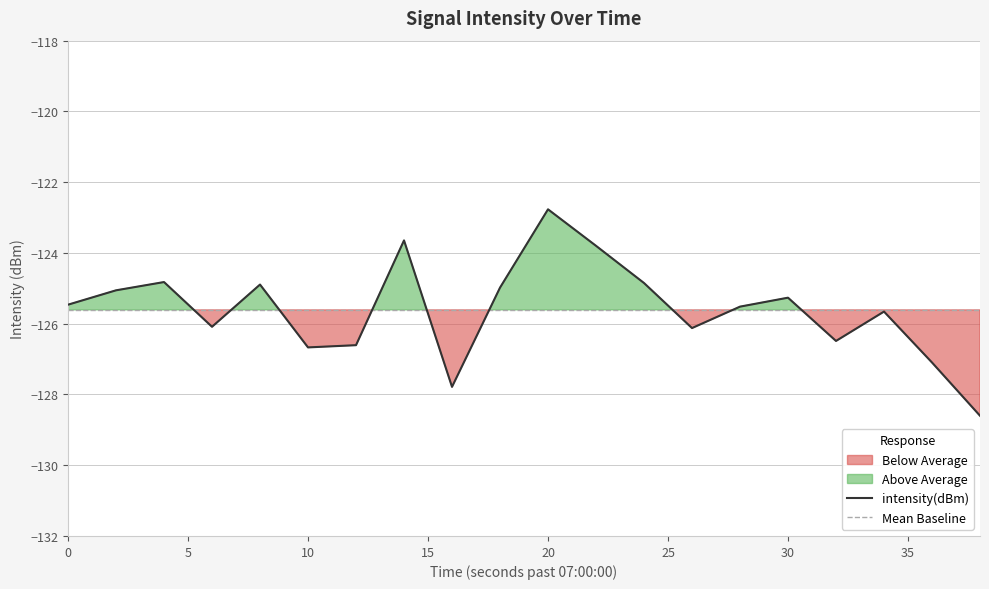

What is the highest value of the Mean Baseline series?

-125.6